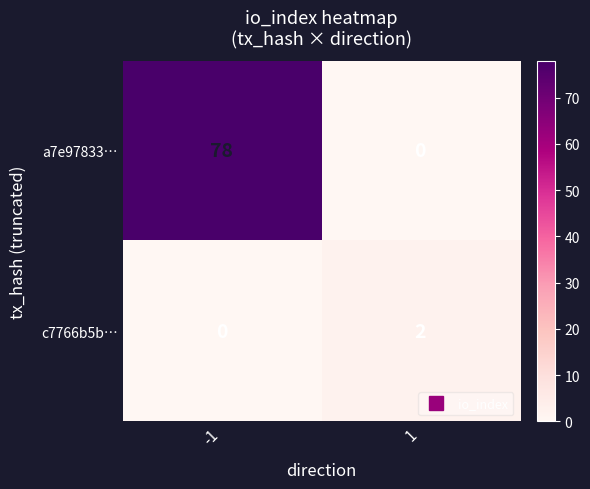

What is the difference between the maximum and minimum values in the a7e97833… series?

78